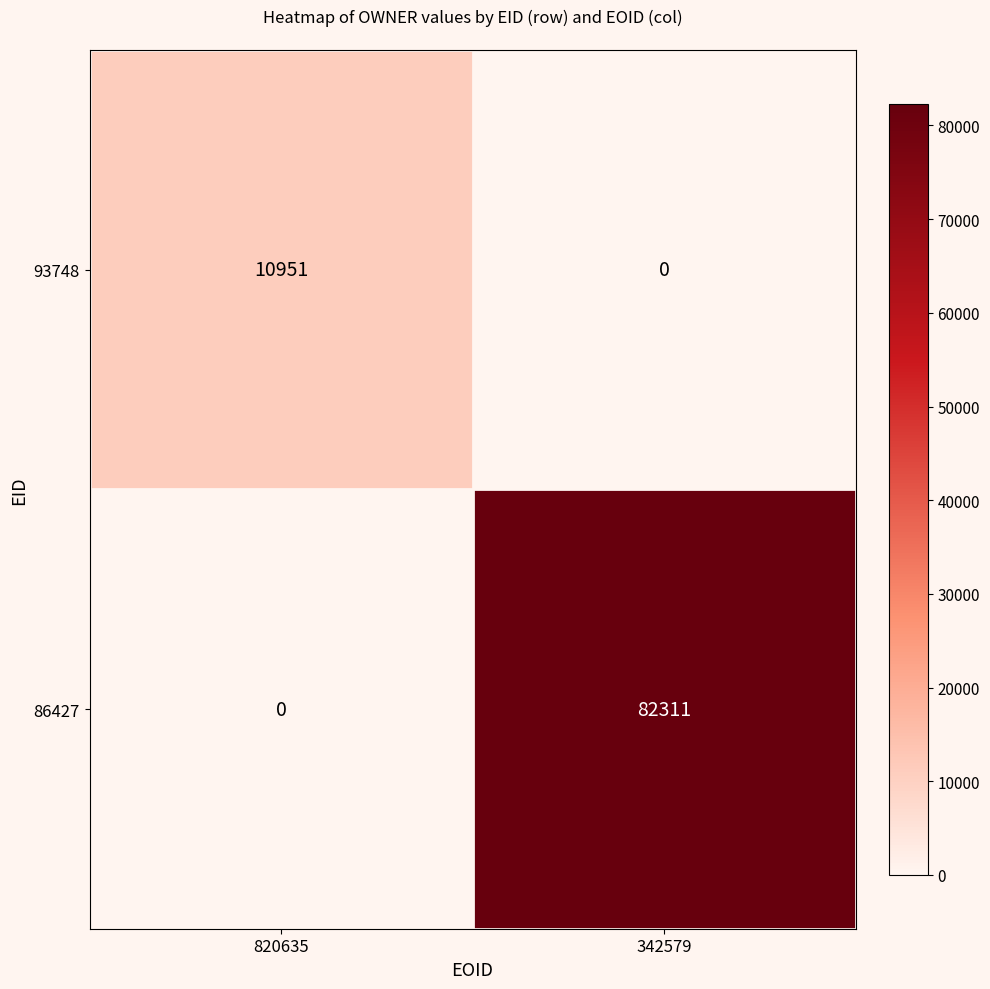

Rank the series by their maximum value, from lowest to highest.

93748, 86427